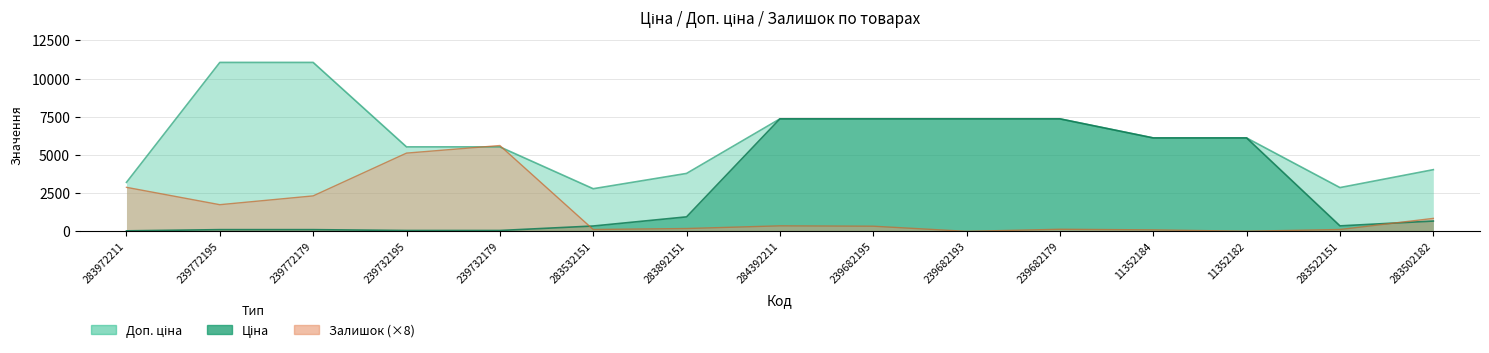

Which series ends up on top after the final intersection of Ціна and Залишок?

Залишок